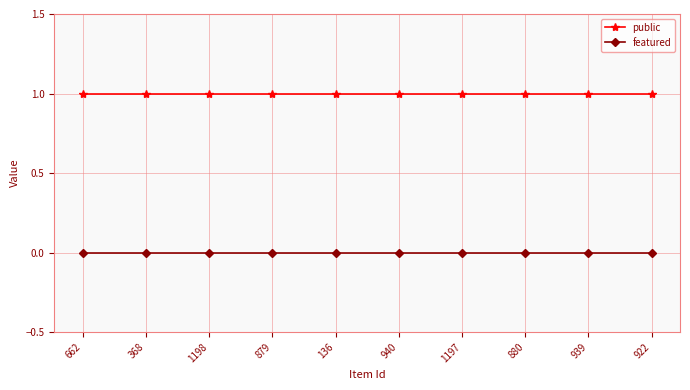

True or false: featured and public intersect in this chart.

False